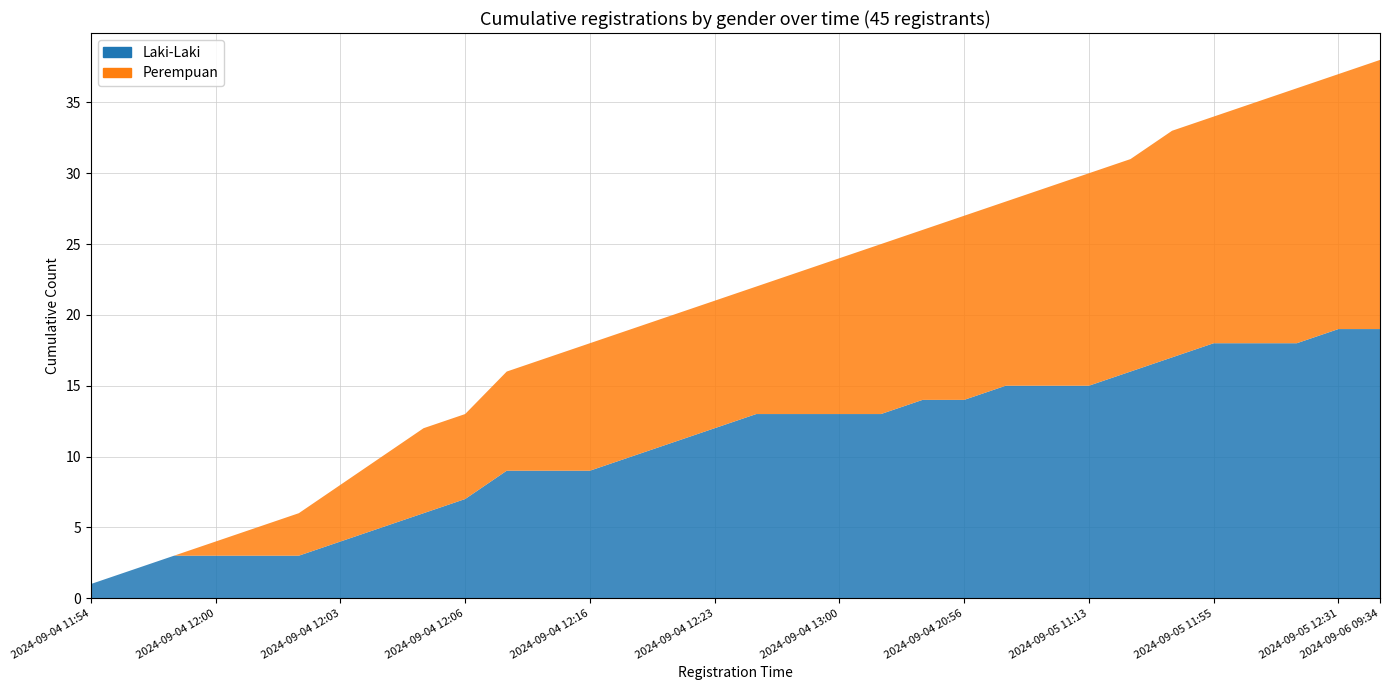

Reading left to right, extract all data points from this chart.

Laki-Laki: 2024-09-04 11:54=1	2024-09-04 11:55=2	2024-09-04 11:58=3	2024-09-04 12:00=3	2024-09-04 12:01=3	2024-09-04 12:02=3	2024-09-04 12:03=4	2024-09-04 12:04=5	2024-09-04 12:05=6	2024-09-04 12:06=7	2024-09-04 12:09=9	2024-09-04 12:11=9	2024-09-04 12:16=9	2024-09-04 12:17=10	2024-09-04 12:19=11	2024-09-04 12:23=12	2024-09-04 12:35=13	2024-09-04 12:37=13	2024-09-04 13:00=13	2024-09-04 18:51=13	2024-09-04 20:41=14	2024-09-04 20:56=14	2024-09-05 09:18=15	2024-09-05 11:09=15	2024-09-05 11:13=15	2024-09-05 11:31=16	2024-09-05 11:46=17	2024-09-05 11:55=18	2024-09-05 11:56=18	2024-09-05 11:58=18	2024-09-05 12:31=19	2024-09-06 09:34=19
Perempuan: 2024-09-04 11:54=0	2024-09-04 11:55=0	2024-09-04 11:58=0	2024-09-04 12:00=1	2024-09-04 12:01=2	2024-09-04 12:02=3	2024-09-04 12:03=4	2024-09-04 12:04=5	2024-09-04 12:05=6	2024-09-04 12:06=6	2024-09-04 12:09=7	2024-09-04 12:11=8	2024-09-04 12:16=9	2024-09-04 12:17=9	2024-09-04 12:19=9	2024-09-04 12:23=9	2024-09-04 12:35=9	2024-09-04 12:37=10	2024-09-04 13:00=11	2024-09-04 18:51=12	2024-09-04 20:41=12	2024-09-04 20:56=13	2024-09-05 09:18=13	2024-09-05 11:09=14	2024-09-05 11:13=15	2024-09-05 11:31=15	2024-09-05 11:46=16	2024-09-05 11:55=16	2024-09-05 11:56=17	2024-09-05 11:58=18	2024-09-05 12:31=18	2024-09-06 09:34=19